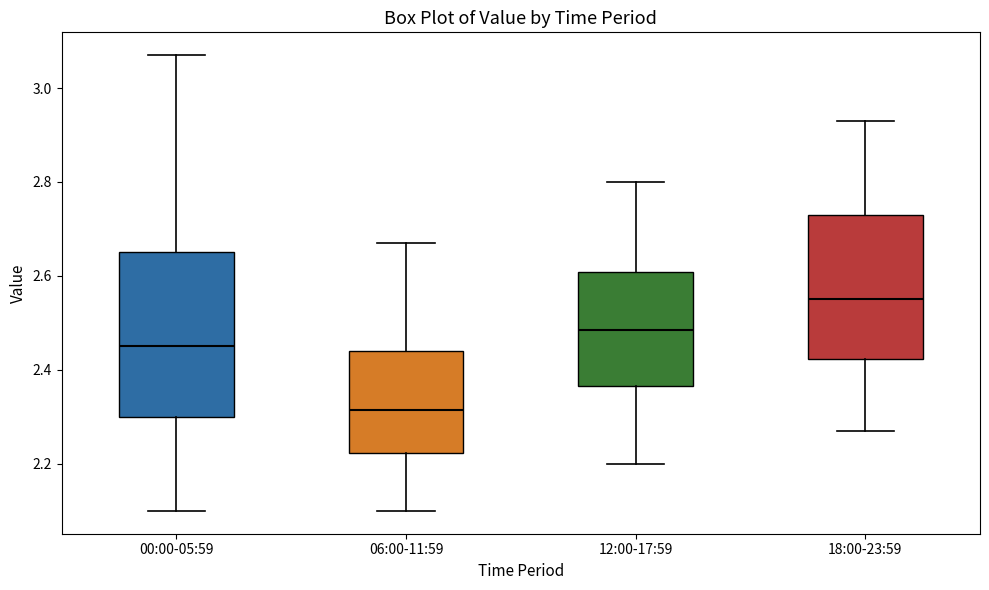

Reading left to right, read every box against the y-axis: the position of its median line, the range the box covers, and the ends of its whiskers. The values are not printed on the chart, so give them approximately, as read against the axis.

00:00-05:59: median 2.46, box 2.30 to 2.66, whiskers 2.10 to 3.08
06:00-11:59: median 2.32, box 2.22 to 2.44, whiskers 2.10 to 2.68
12:00-17:59: median 2.48, box 2.36 to 2.60, whiskers 2.20 to 2.80
18:00-23:59: median 2.56, box 2.42 to 2.74, whiskers 2.28 to 2.94